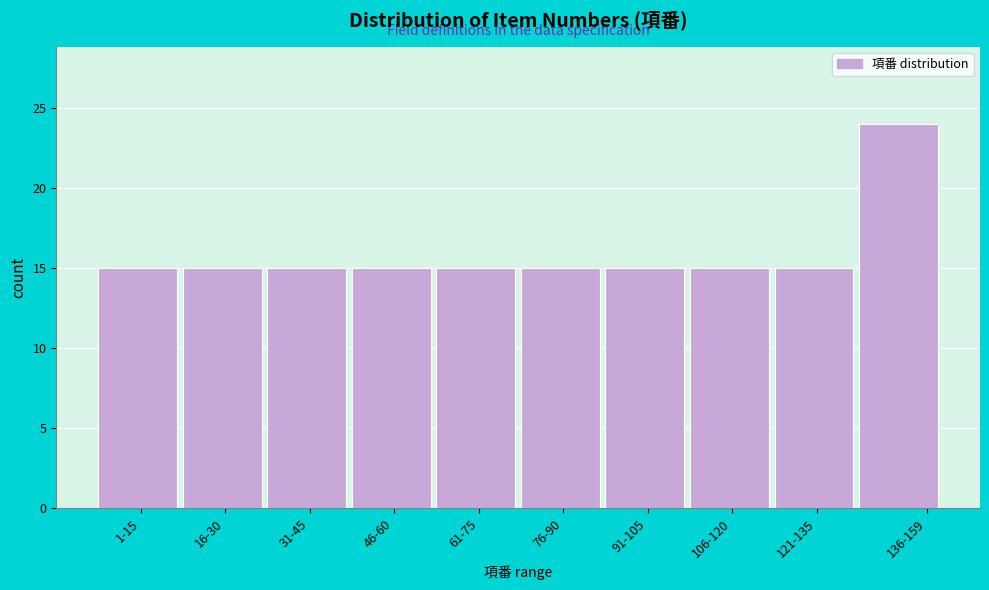

Reading left to right, transcribe all the data shown in this chart.

1-15=15	16-30=15	31-45=15	46-60=15	61-75=15	76-90=15	91-105=15	106-120=15	121-135=15	136-159=24